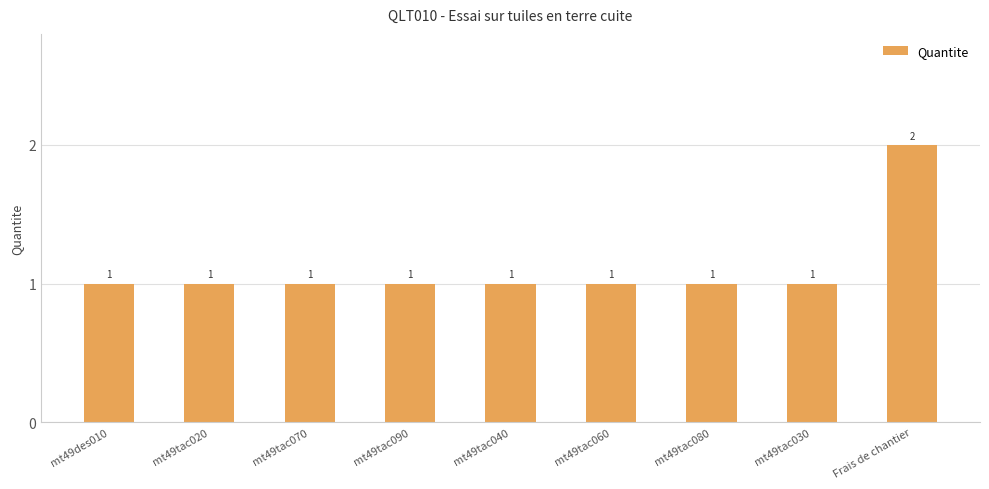

What is the ratio of the value at mt49tac040 to the value at Frais de chantier?

0.5